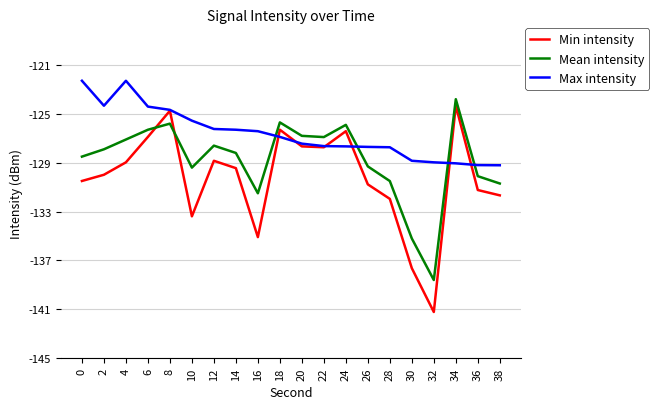

The value of Max intensity at 20 is -127.4. True or false?

True